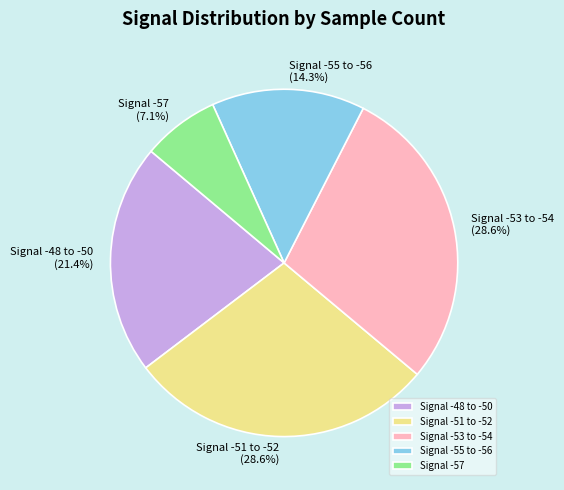

Does any single category account for the majority?

No